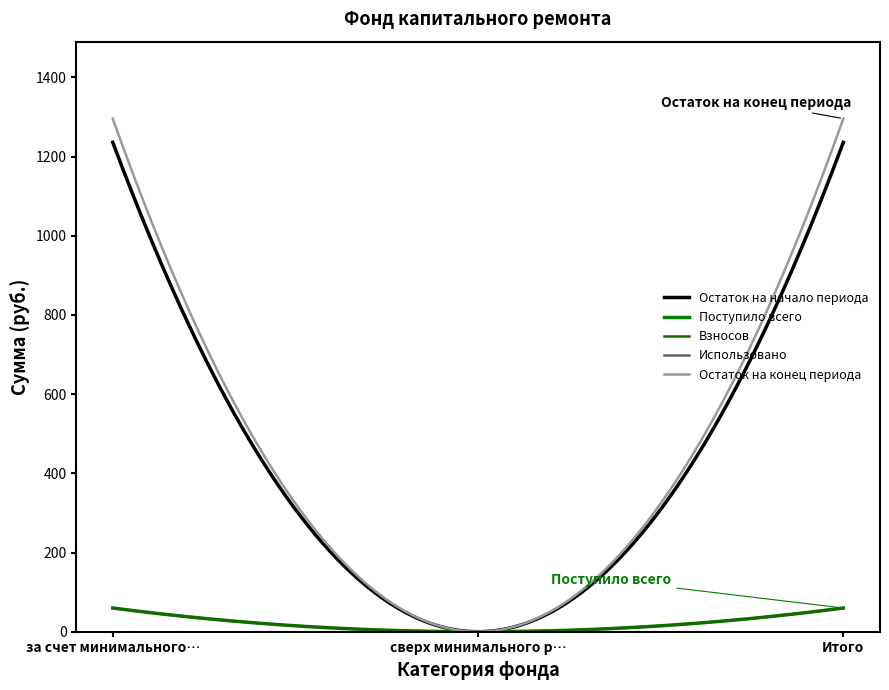

What is the greatest value displayed?

1295.9